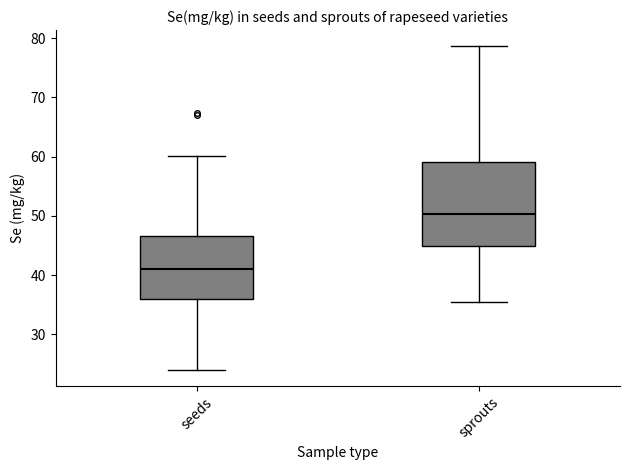

Comparing the boxes themselves (not the whiskers), which one is the tallest?

sprouts